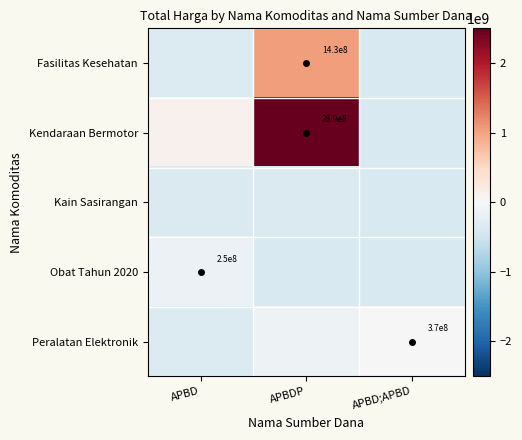

How many distinct data groups are displayed?

5